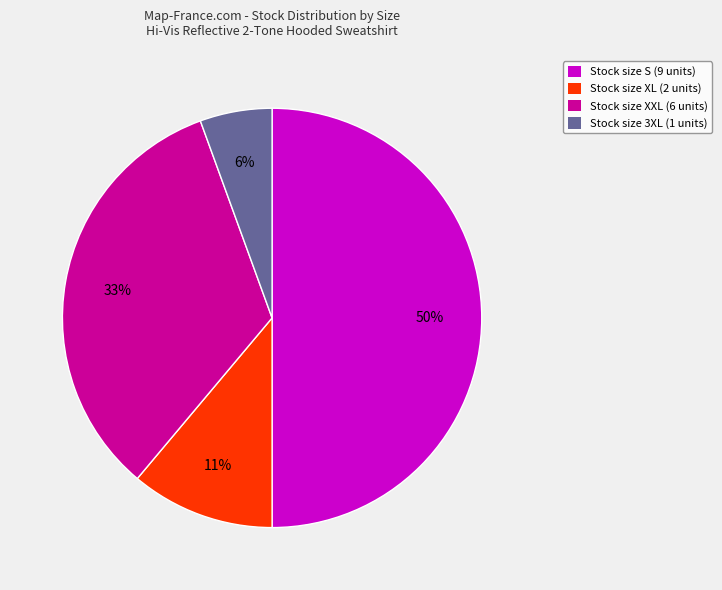

Is Stock size 3XL (1 units) the majority of the pie?

No